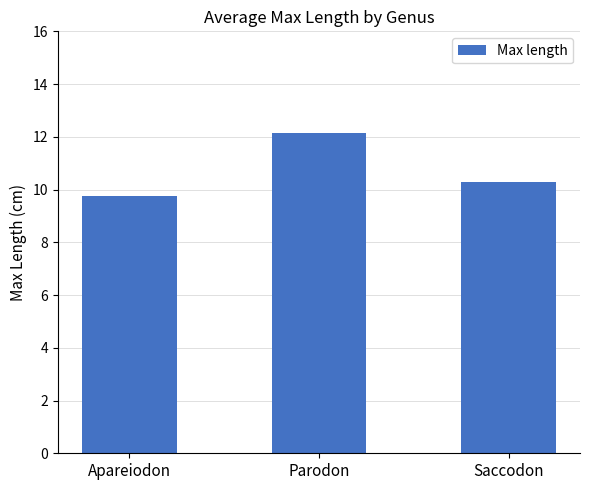

What is the sum of all values?

32.2